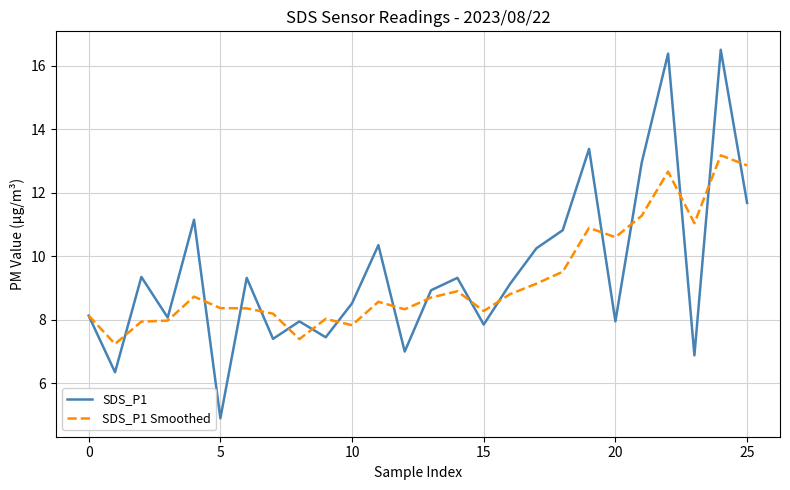

How many values in the SDS_P1 series exceed 9?

13